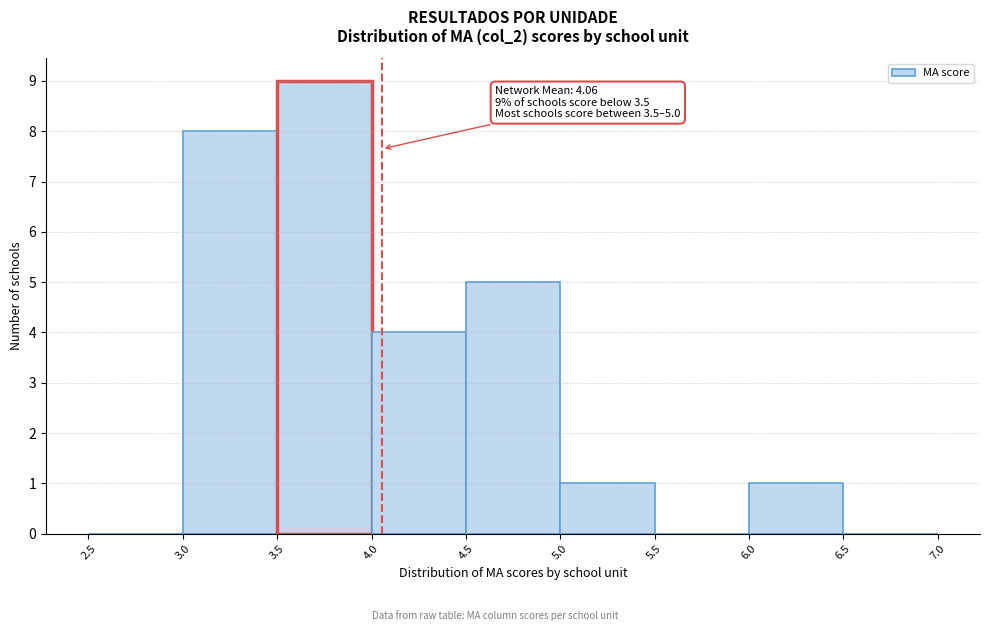

Which range on the x-axis has the tallest bar?

3.5 to 4.0